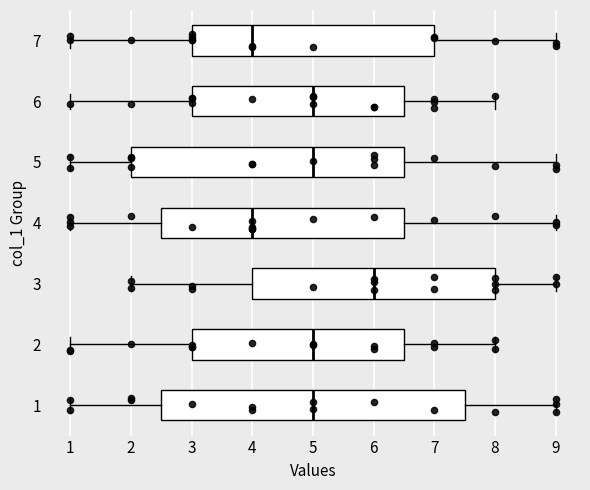

Where is the left edge of the box at y = 3 on the x-axis? The values are not printed on the chart, so give them approximately, as read against the axis.

4.0